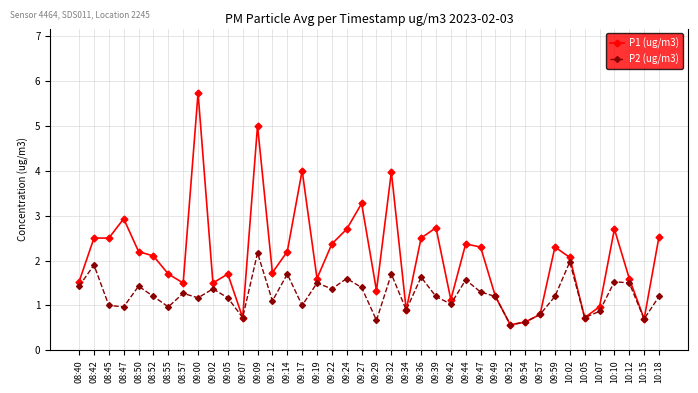

In P2 (ug/m3), how many points are lower than both neighbors (excluding endpoints)?

13